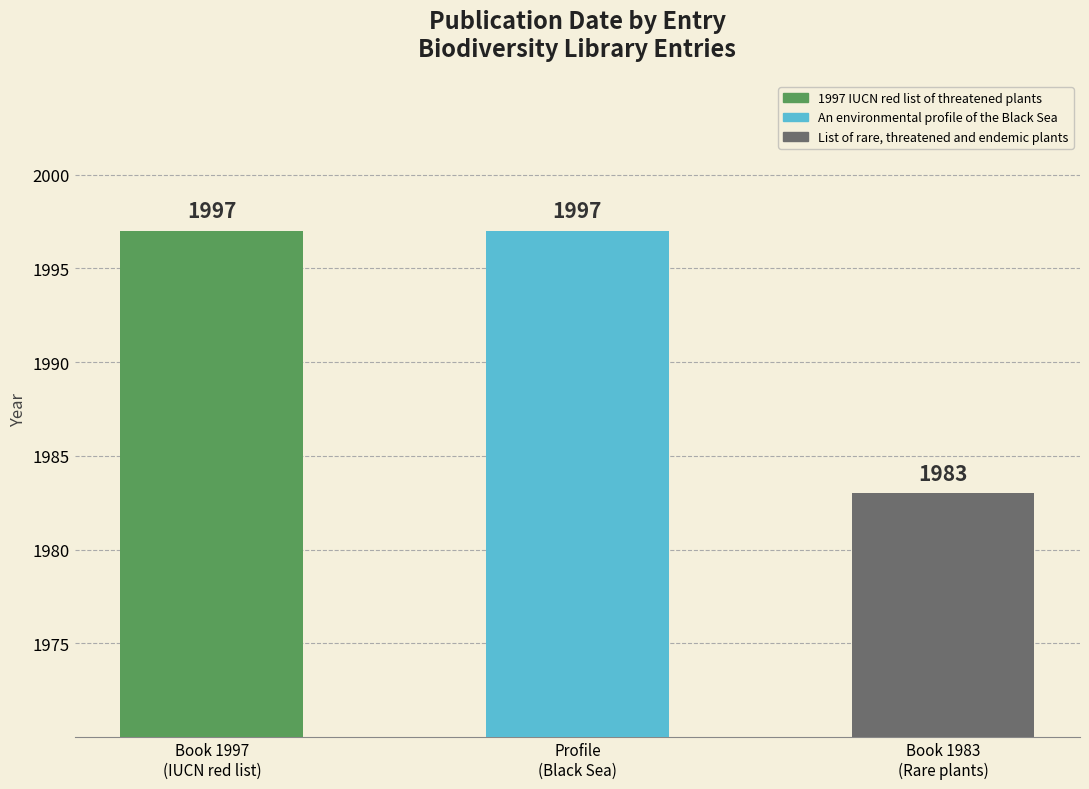

What is the label of the 1st bar from the left?

1997 IUCN red list of threatened plants